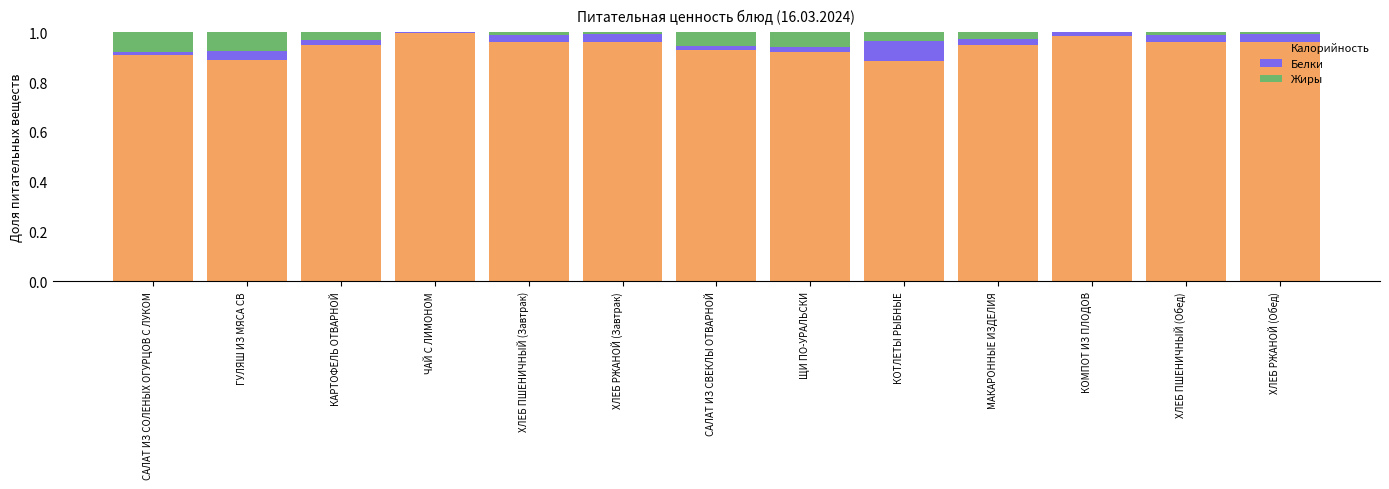

The value of Калорийность at ГУЛЯШ ИЗ МЯСА СВ is 0.9. True or false?

True